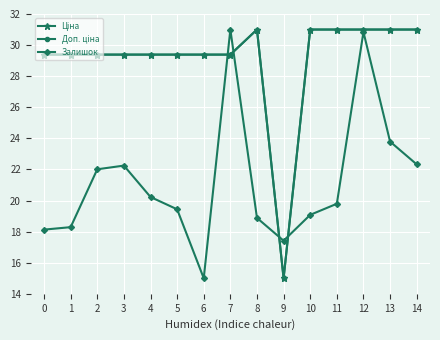

What is the maximum value shown in the chart?

31.0